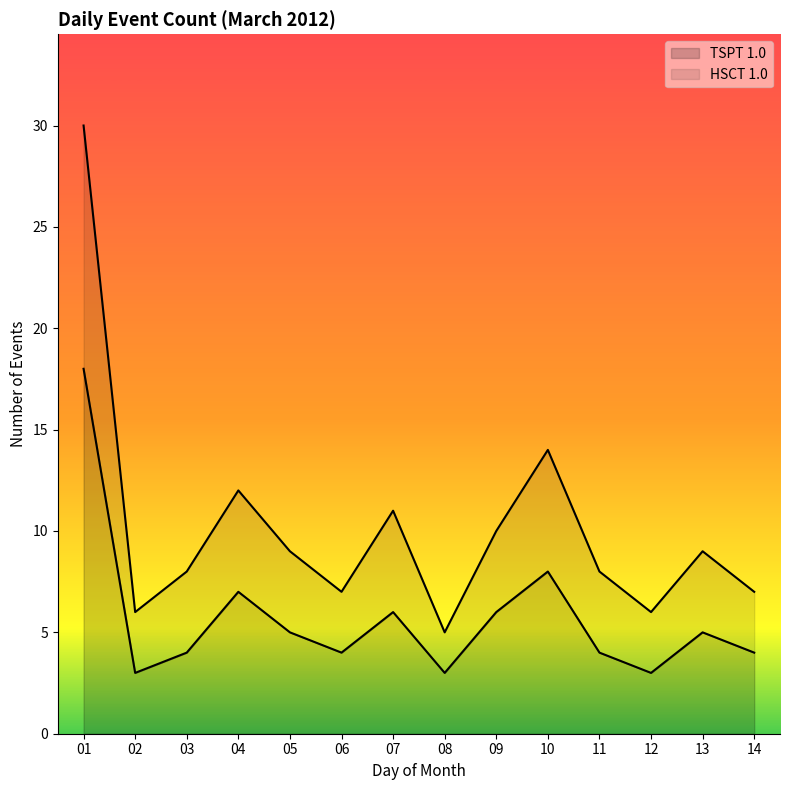

At which label is TSPT 1.0 closest to 10?

10